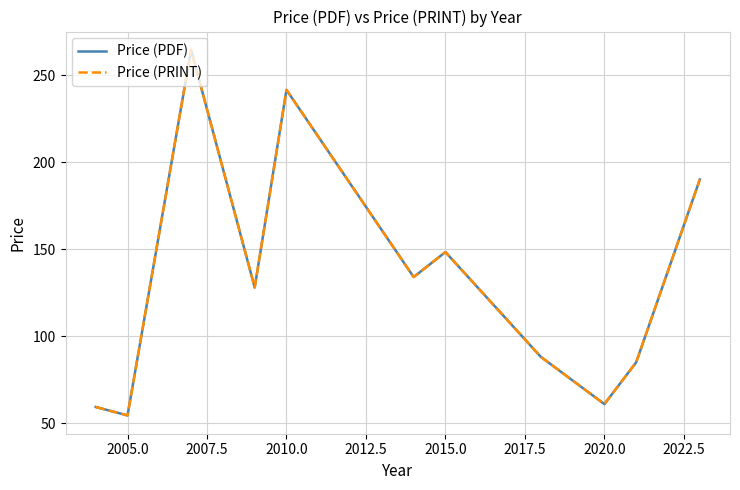

Does the chart display data point markers on the line(s)?

No